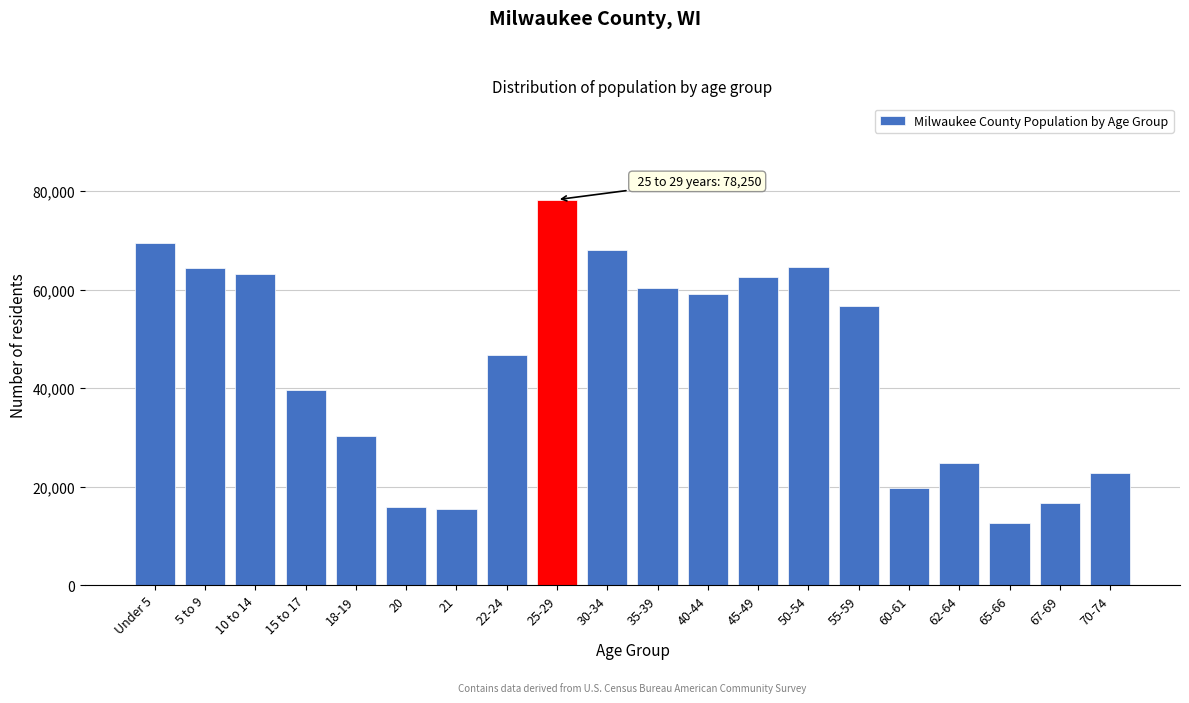

What is the difference between the values at 40-44 and Under 5?

10294